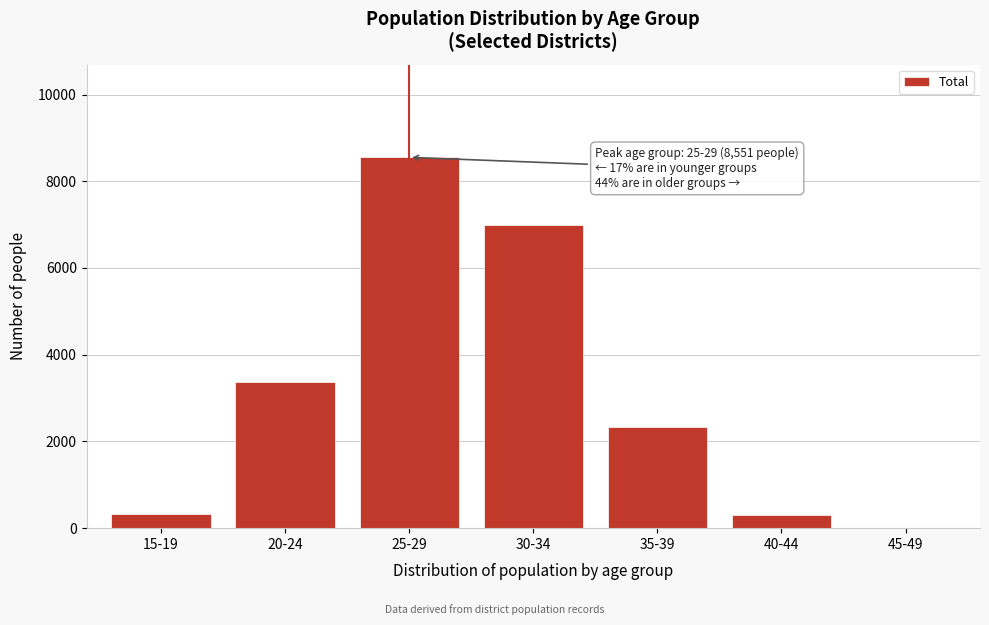

Where is the data nearest to the value 4279?

20-24